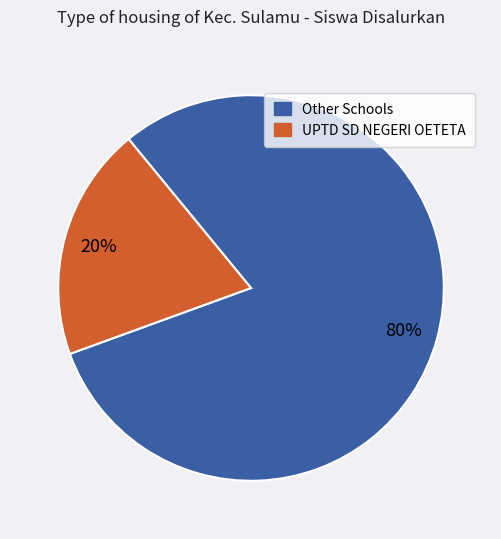

Does any single category account for the majority?

Yes